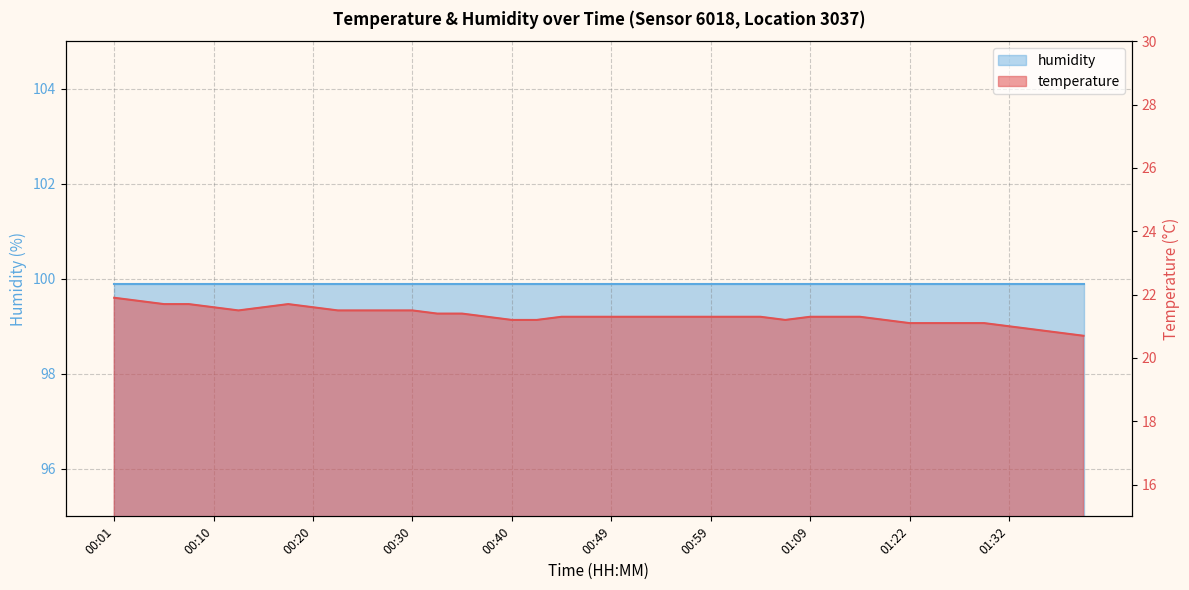

What is the label of the 22nd point from the right?

00:44